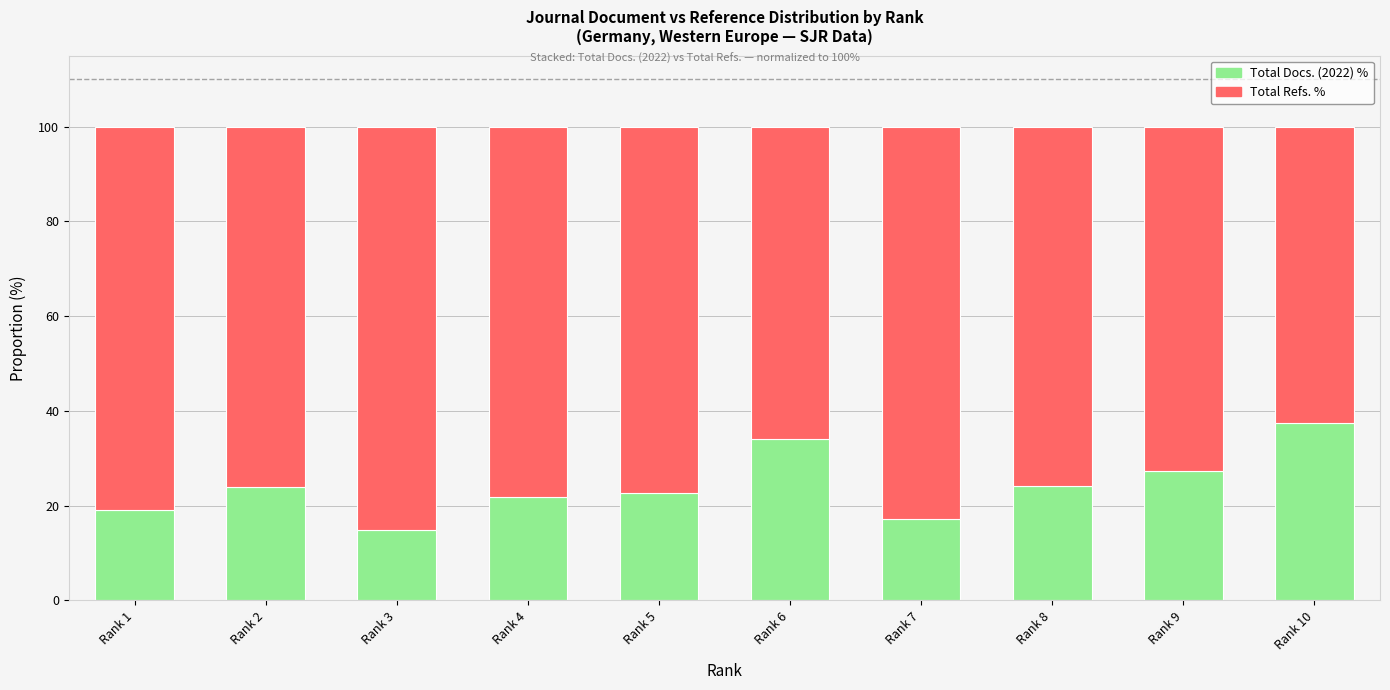

What is the total value across all series at Rank 3?

100.0